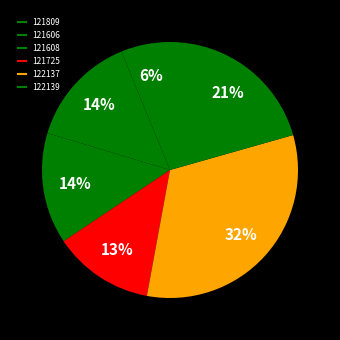

How many segments does this pie chart have?

6